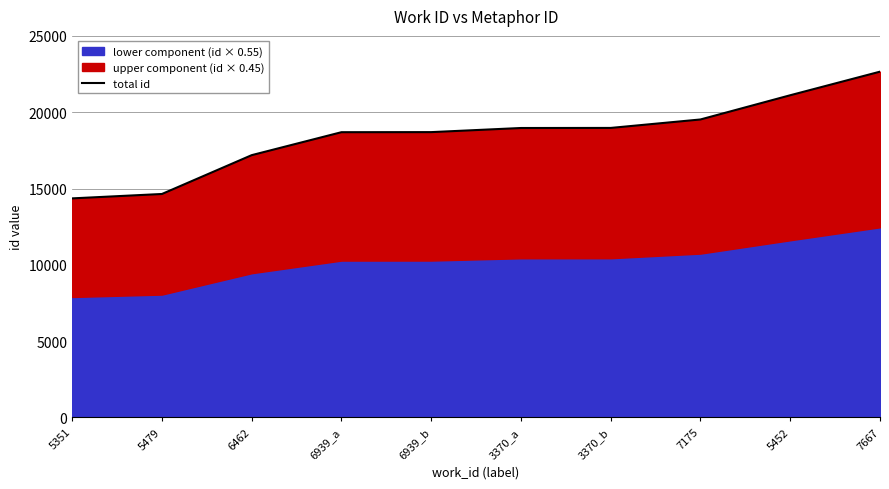

Reading left to right, list all the values displayed in this chart.

14354	14642	17186	18690	18695	18965	18970	19524	21111	22656